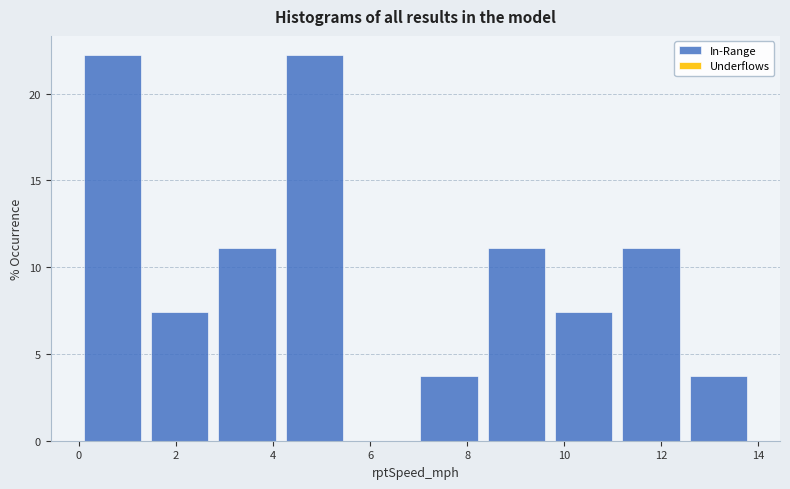

Reading left to right, list every bar in this chart as the range it spans on the x-axis followed by its height. Neither the bar edges nor the heights are printed on the chart, so give them approximately, as read against the axes.

0.0 to 1.4: 22.0
1.4 to 2.8: 7.5
2.8 to 4.2: 11.0
4.2 to 5.6: 22.0
5.6 to 7.0: 0
7.0 to 8.4: 3.5
8.4 to 9.8: 11.0
9.8 to 11.0: 7.5
11.0 to 12.4: 11.0
12.4 to 13.8: 3.5